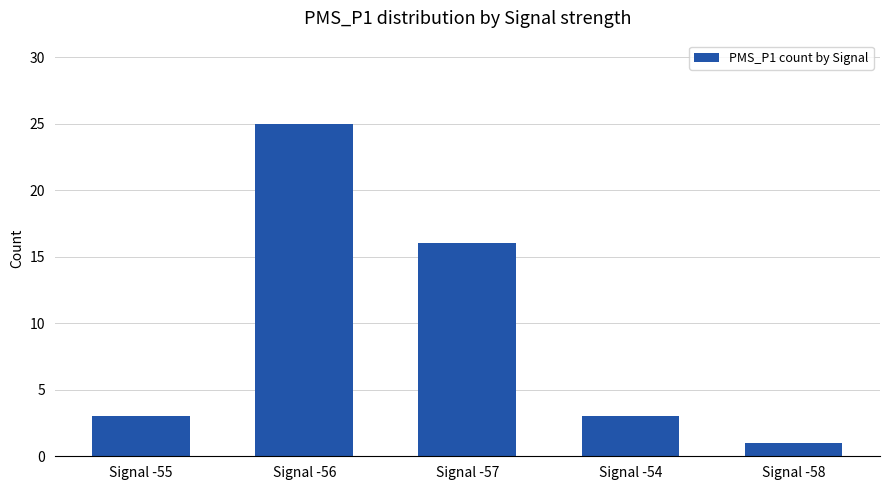

The chart shows a value of 2 at Signal -58. True or false?

False